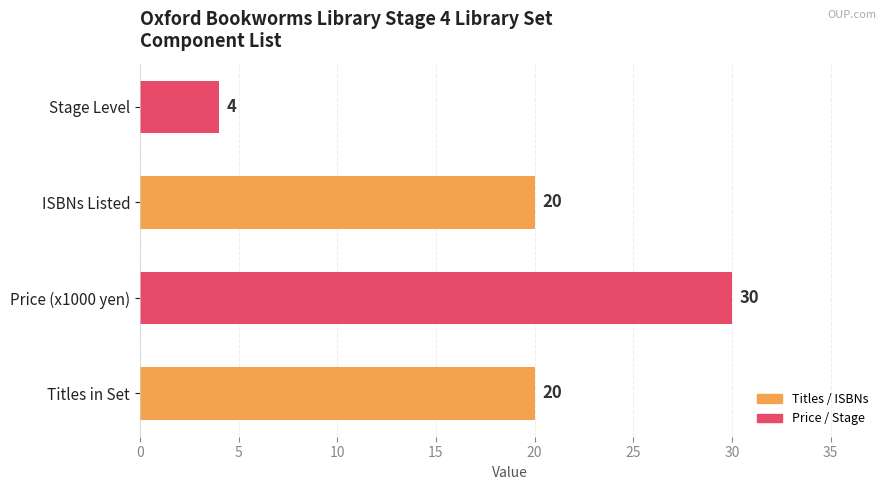

What is the ratio of the value at ISBNs Listed to the value at Titles in Set?

1.0